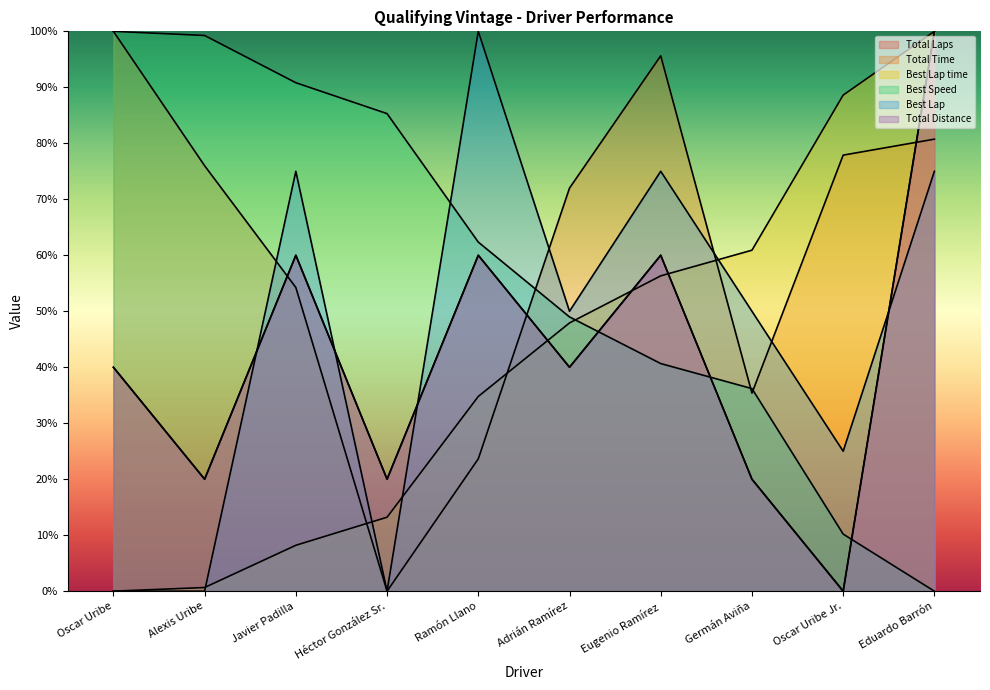

Does the chart have visible grid lines?

No